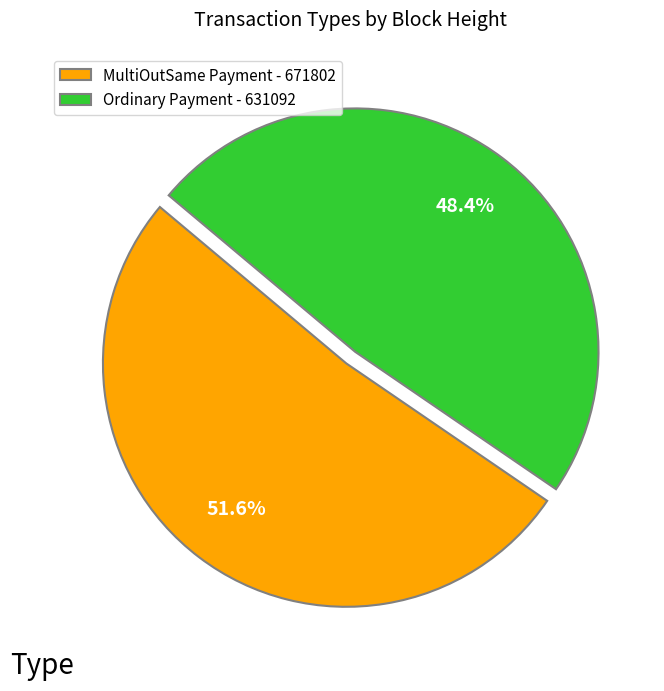

Between MultiOutSame Payment - 671802 and Ordinary Payment - 631092, which is larger?

MultiOutSame Payment - 671802